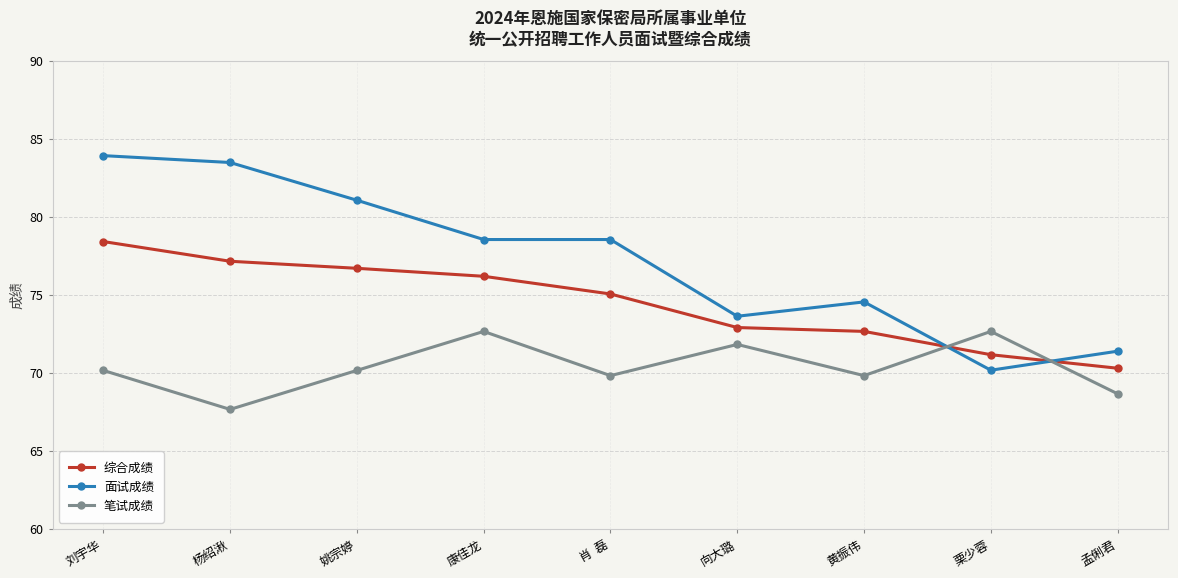

What is the spread (max minus min) of values at 栗少蓉?

2.5